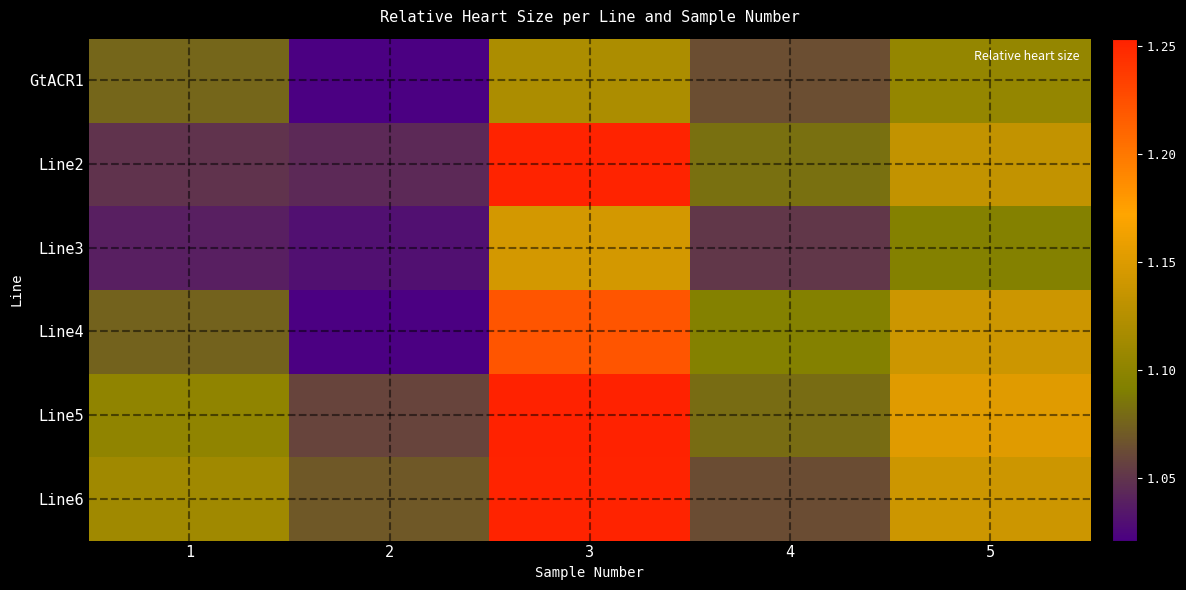

Reading left to right, extract all data points from this chart.

GtACR1: 1=1.1	2=1.0	3=1.1	4=1.1	5=1.1
Line2: 1=1.1	2=1.0	3=1.3	4=1.1	5=1.1
Line3: 1=1.0	2=1.0	3=1.1	4=1.1	5=1.1
Line4: 1=1.1	2=1.0	3=1.2	4=1.1	5=1.1
Line5: 1=1.1	2=1.1	3=1.3	4=1.1	5=1.2
Line6: 1=1.1	2=1.1	3=1.3	4=1.1	5=1.1